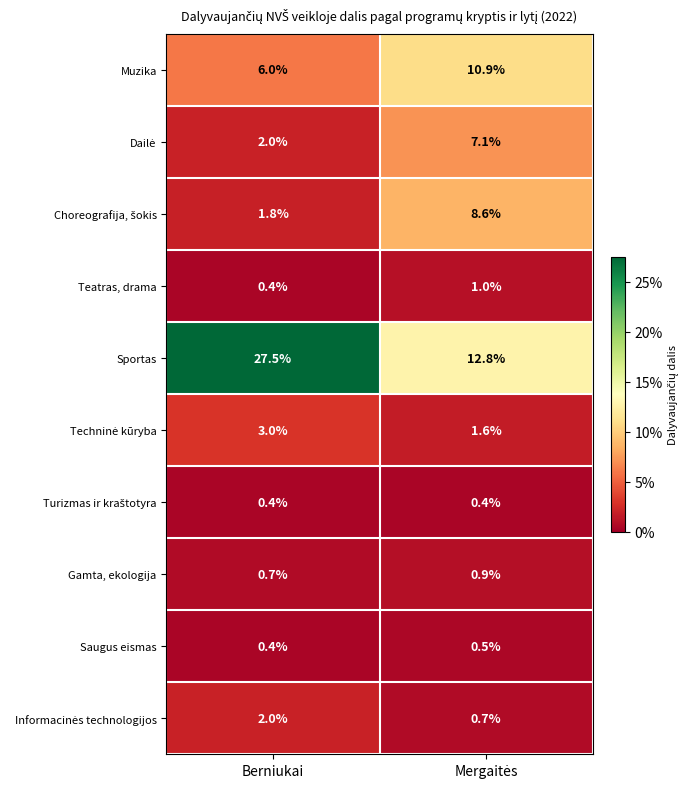

Which series has the widest spread of values?

Sportas